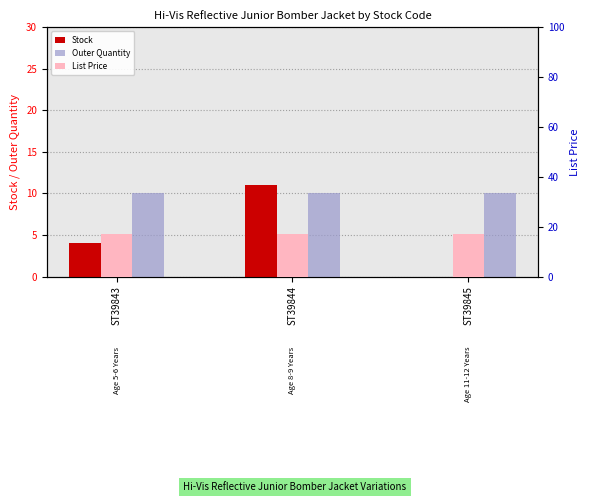

Is it true that List Price equals 16.9 at ST39845?

True